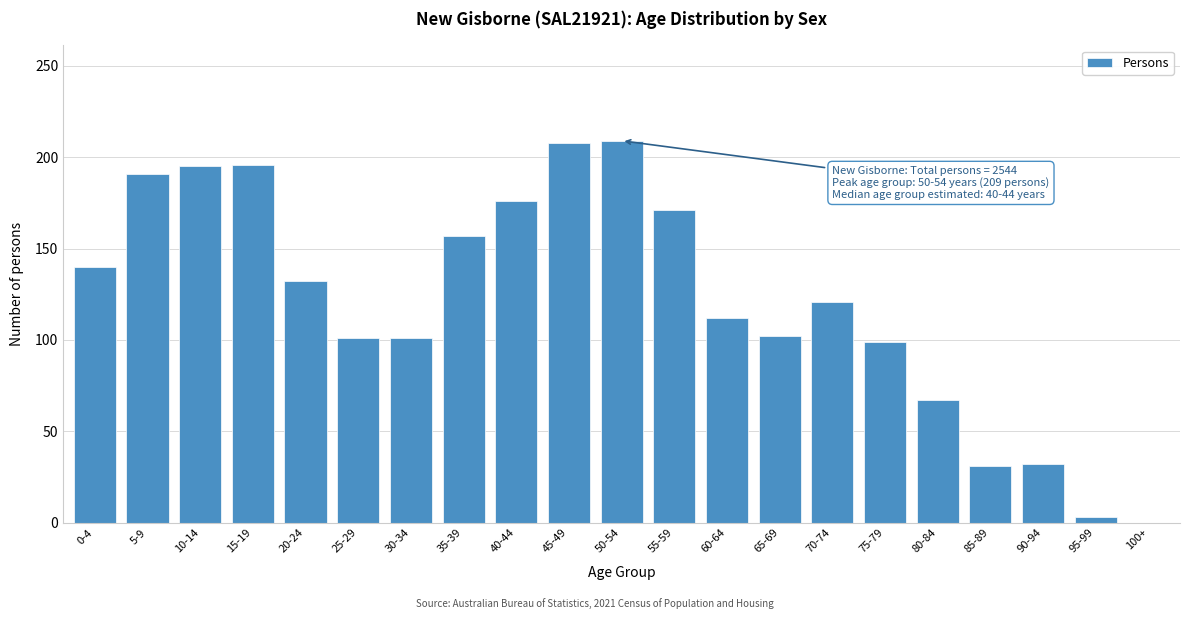

What is the approximate value at 55-59, to the nearest 10?

170